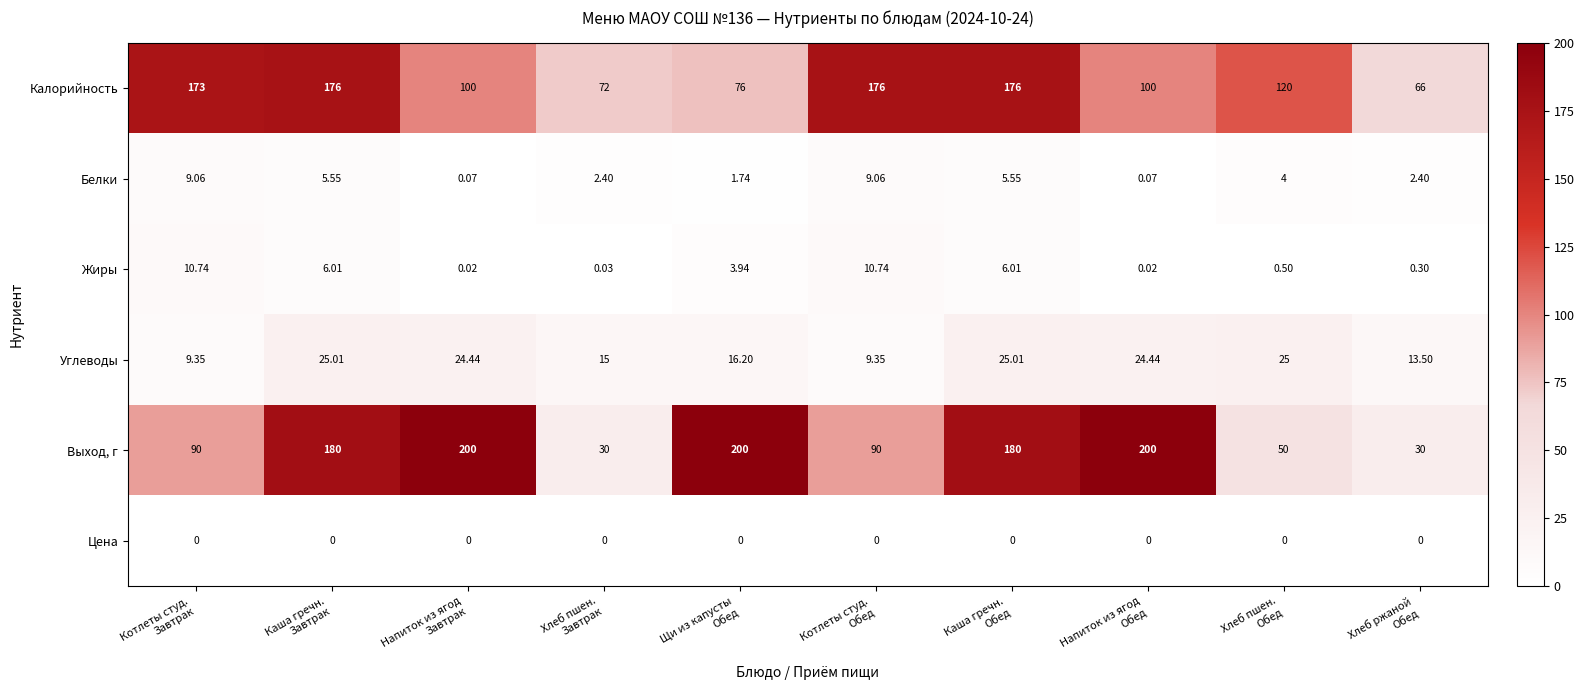

Which series has the largest total across all categories?

Выход, г